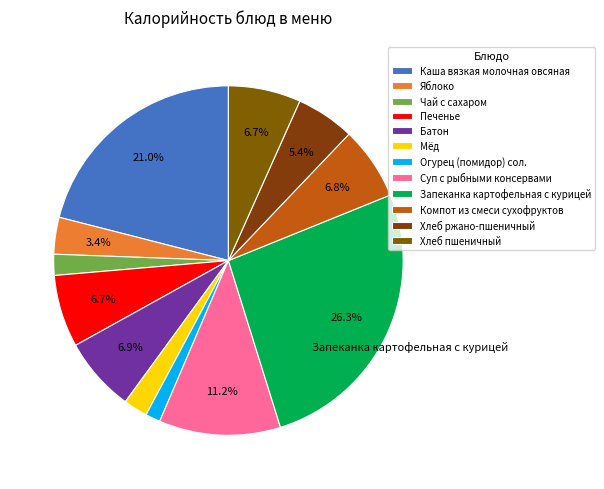

How many segments does this pie chart have?

12